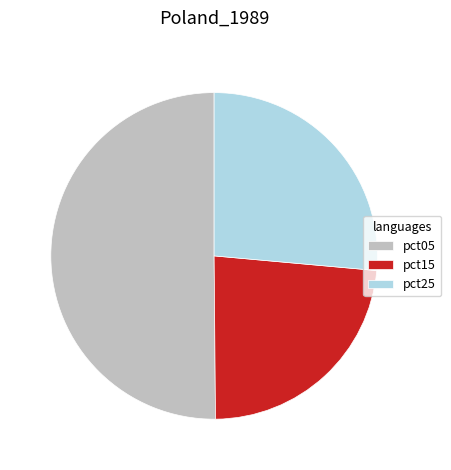

Which slice is the largest?

pct05